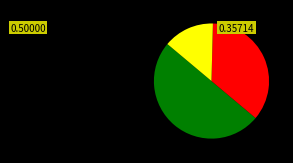

How many segments does this pie chart have?

3